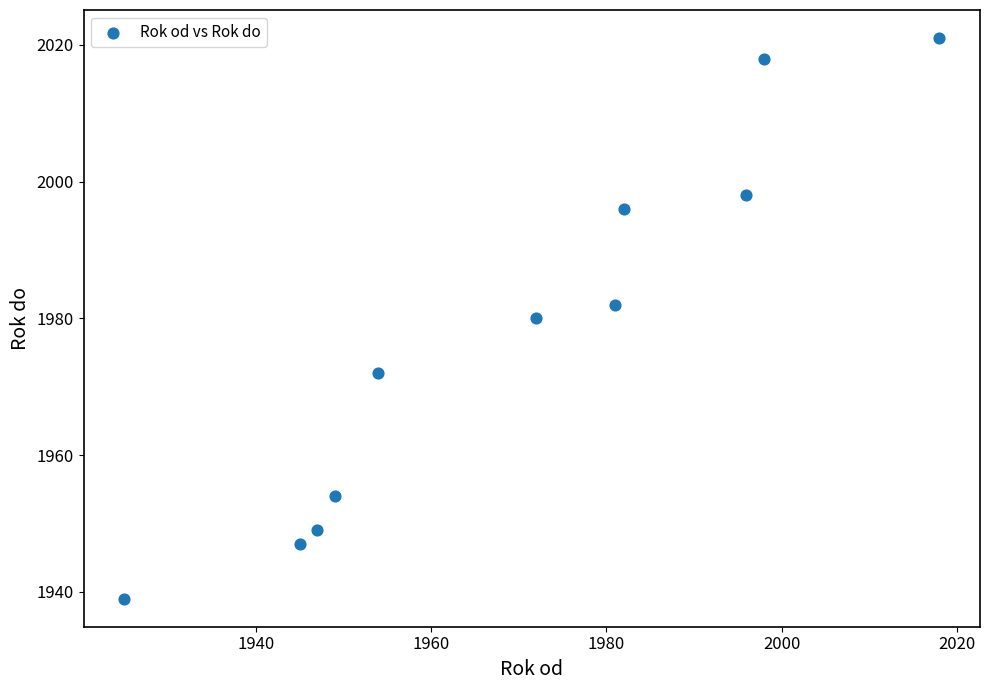

What is the range of X values (max minus min)?

93